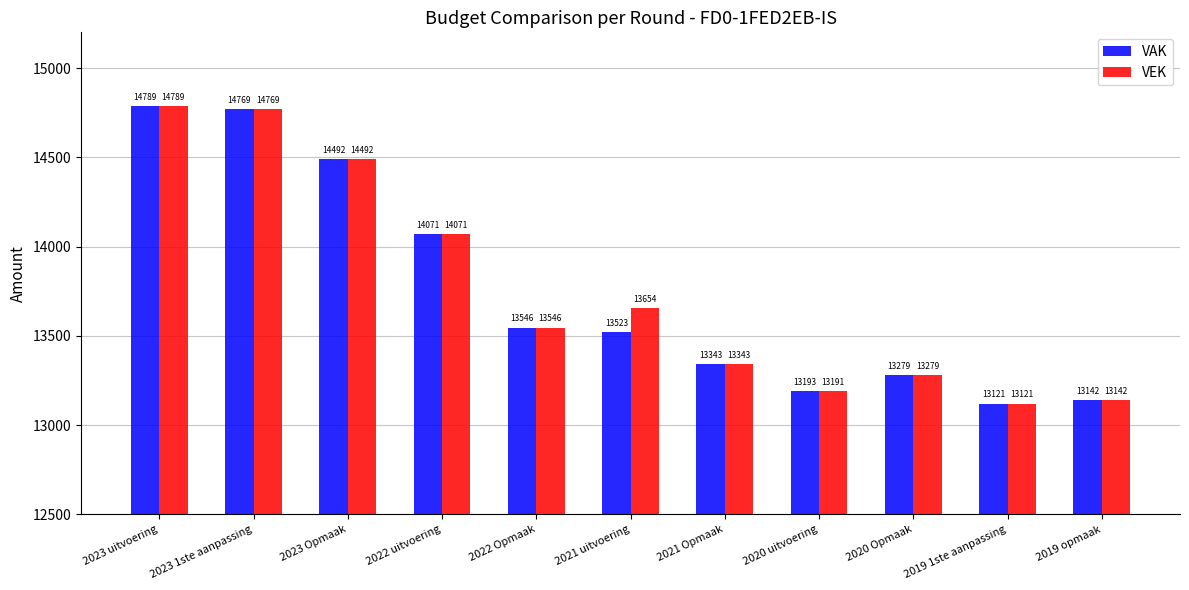

What are all the series names shown in the legend?

VAK, VEK